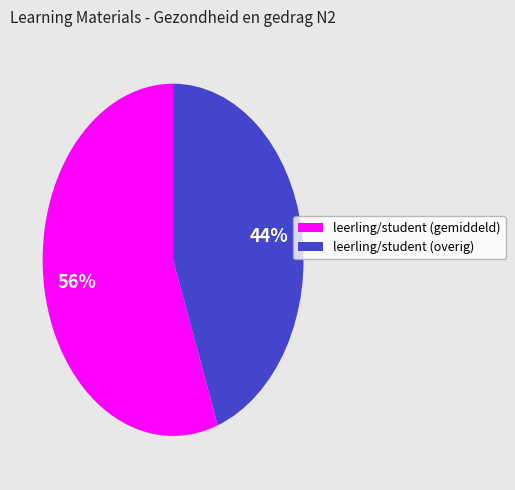

True or false: leerling/student (gemiddeld) accounts for 49% of the total.

False